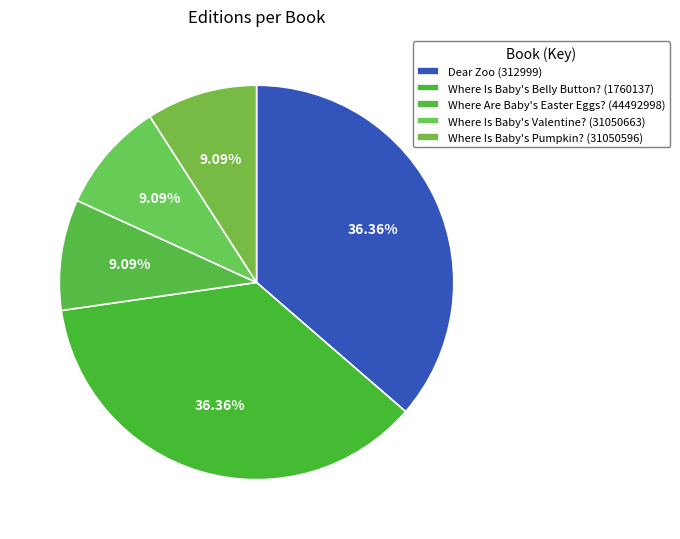

How many segments does this pie chart have?

5